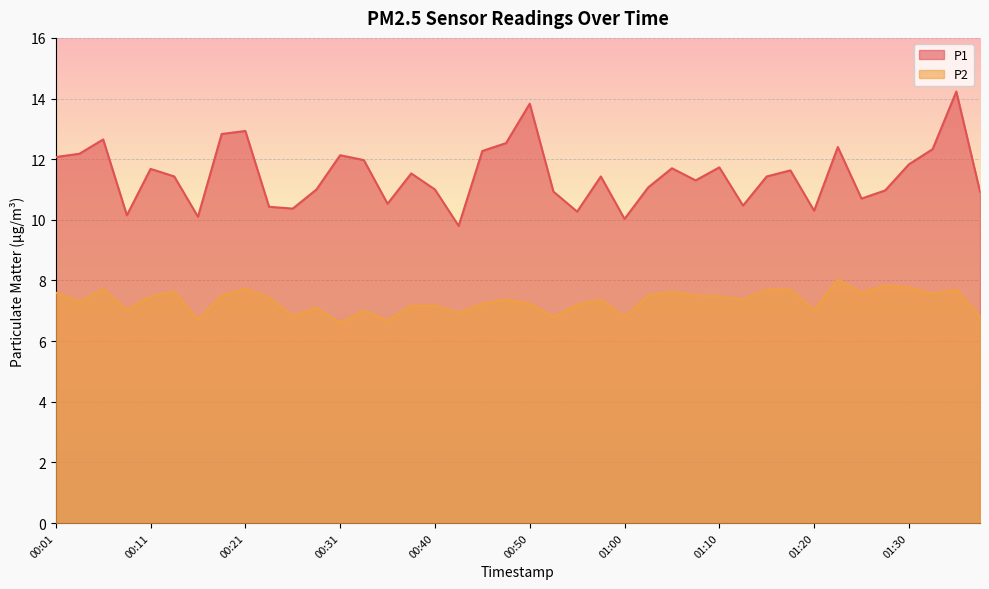

True or false: P1 and P2 cross at least once.

False